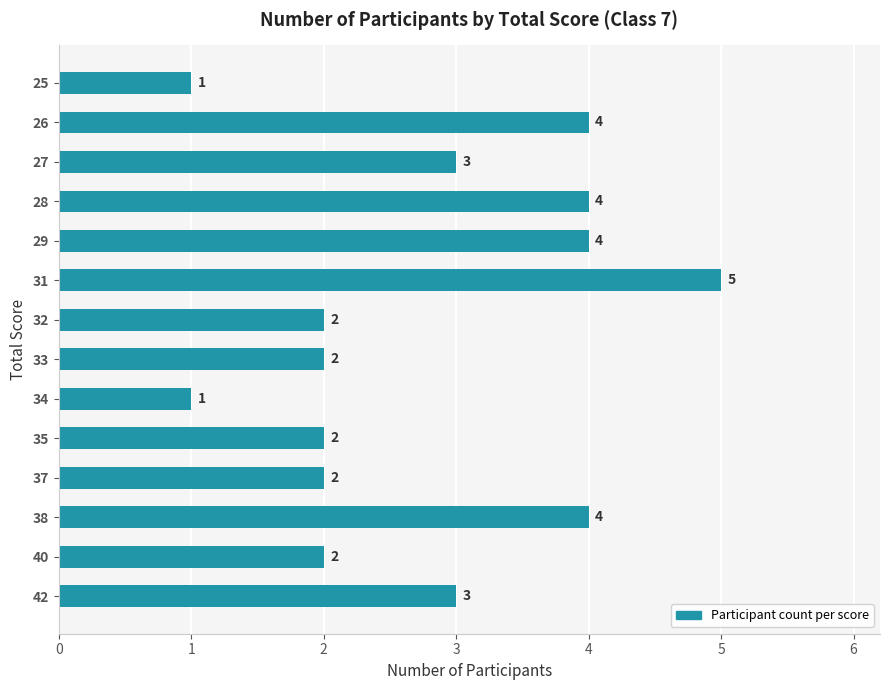

What is the difference between the maximum and second lowest values?

4